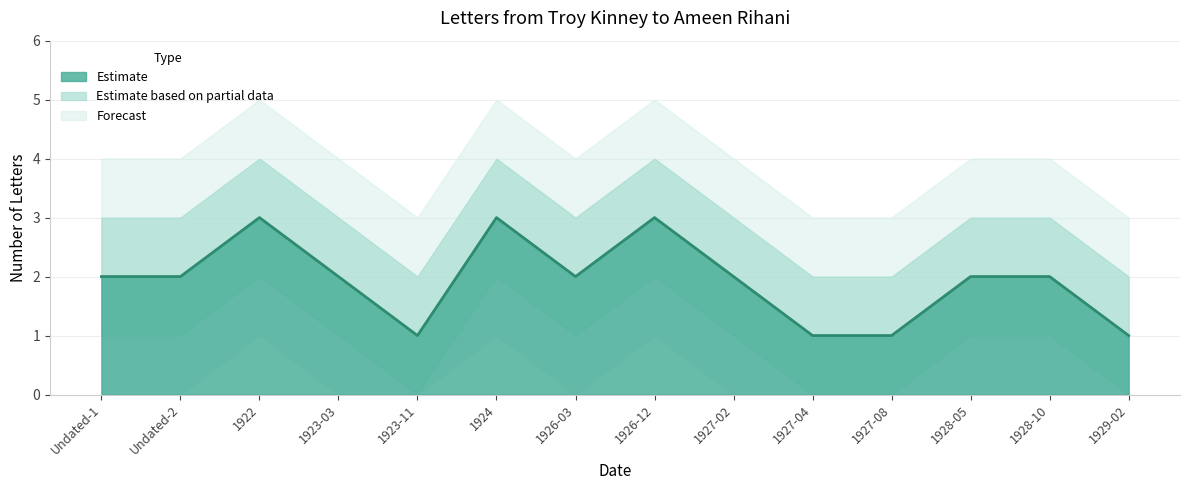

True or false: the data shows 2 at 1926-03.

True